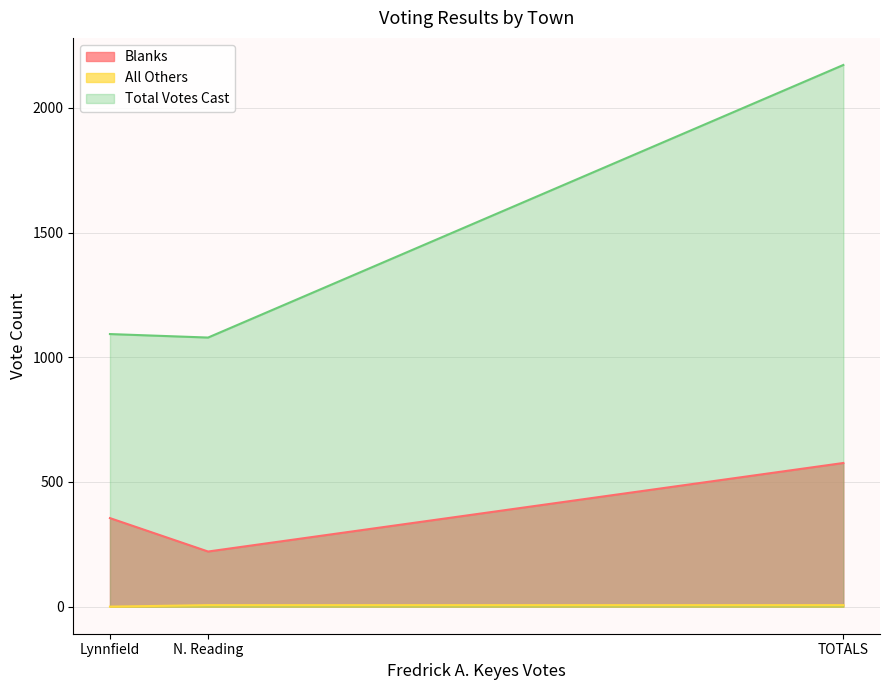

What are all the series names shown in the legend?

Blanks, All Others, Total Votes Cast